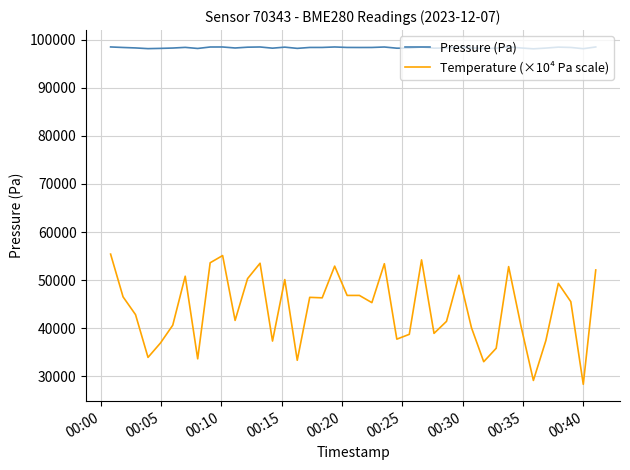

What are all the series names shown in the legend?

Pressure (Pa), Temperature (×10⁴ Pa scale)